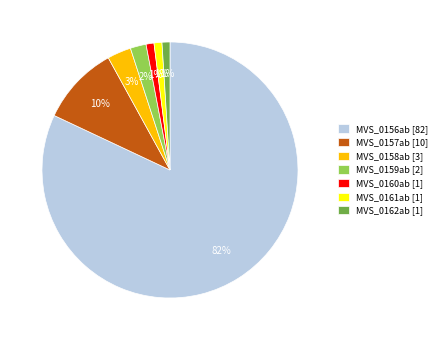

True or false: MVS_0158ab accounts for 18% of the total.

False